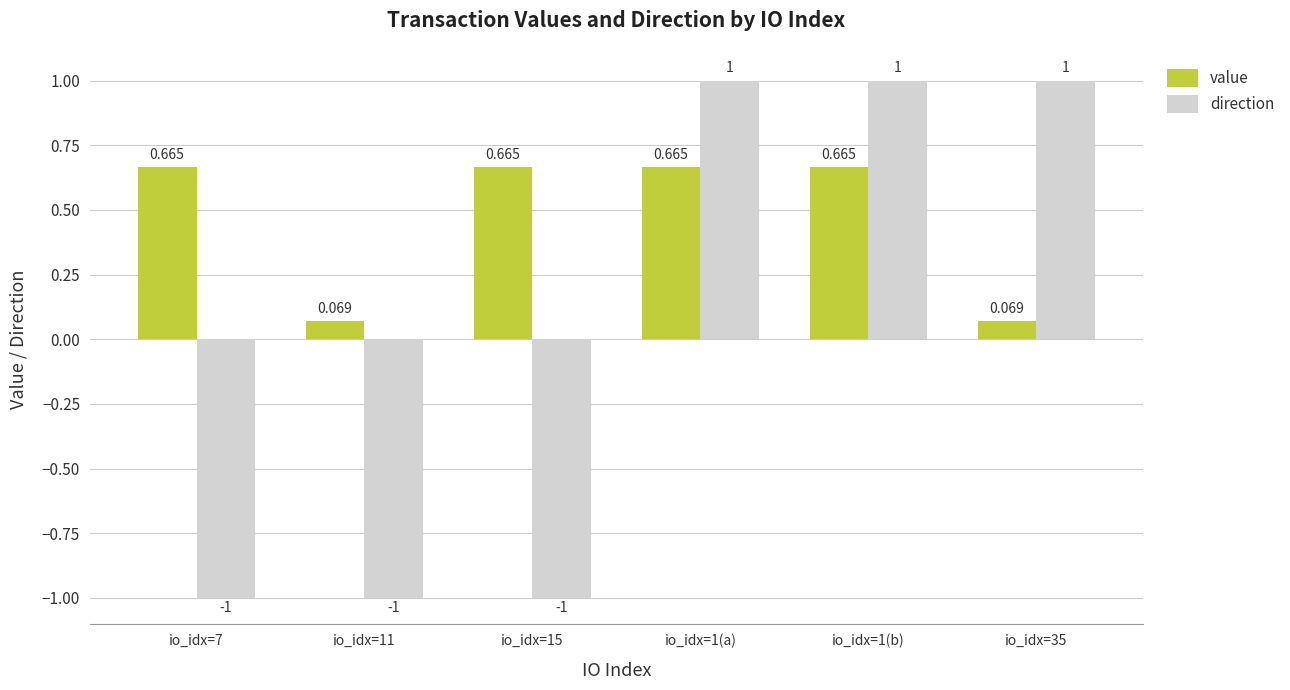

Count the number of data series in this chart.

2